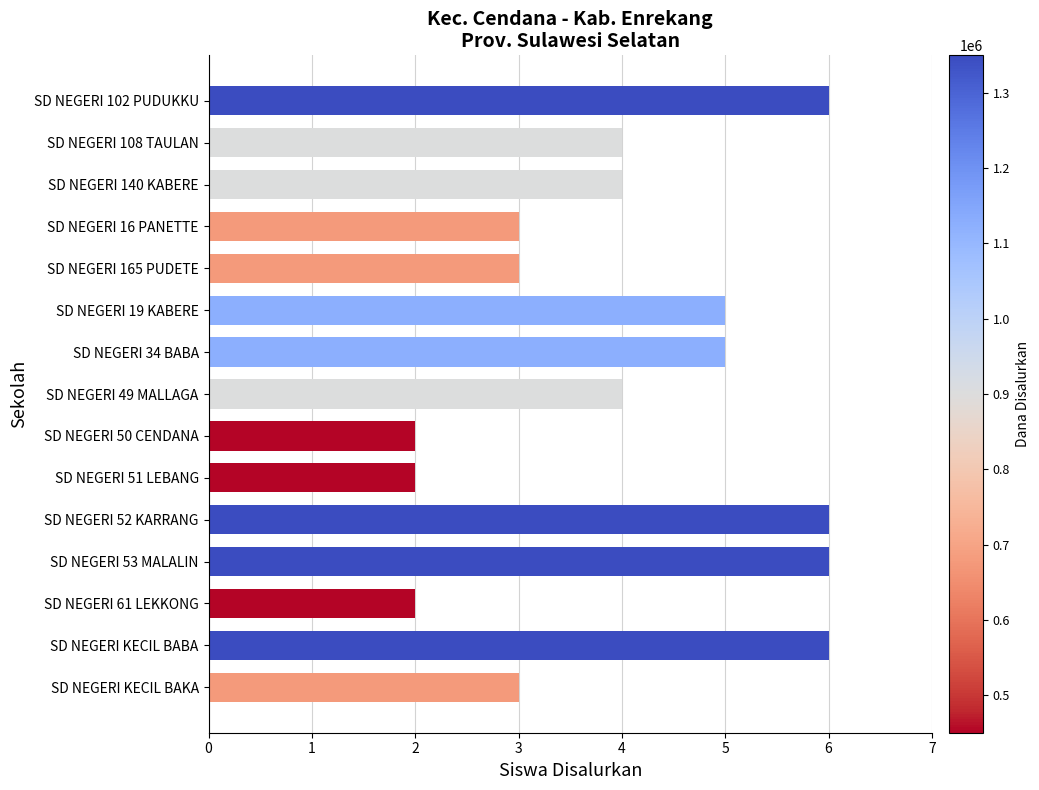

The chart shows a value of 3 at SD NEGERI KECIL BAKA. True or false?

True